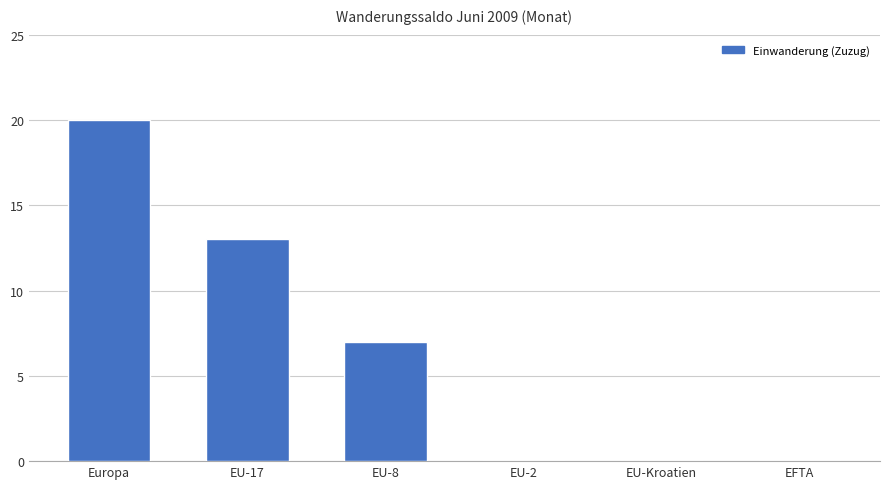

Is it true that the value at EU-Kroatien is 0?

True